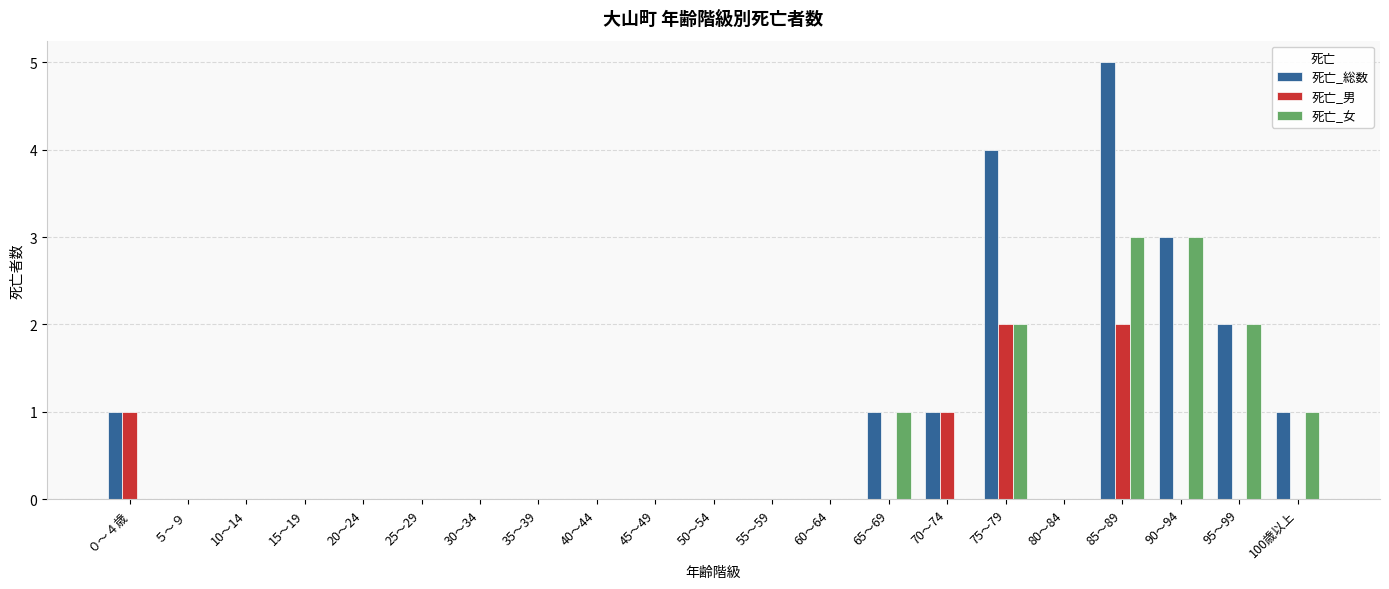

How many data points does each series have?

21